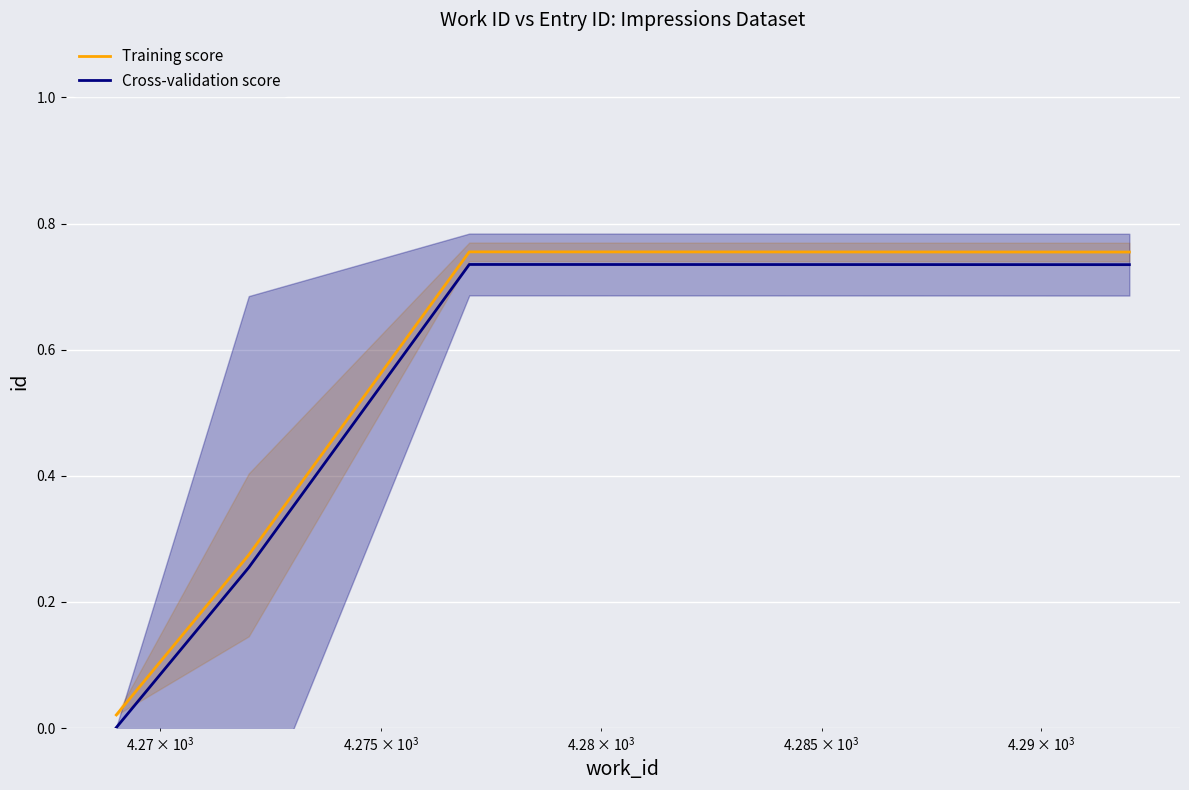

What are all the series names shown in the legend?

Training score, Cross-validation score